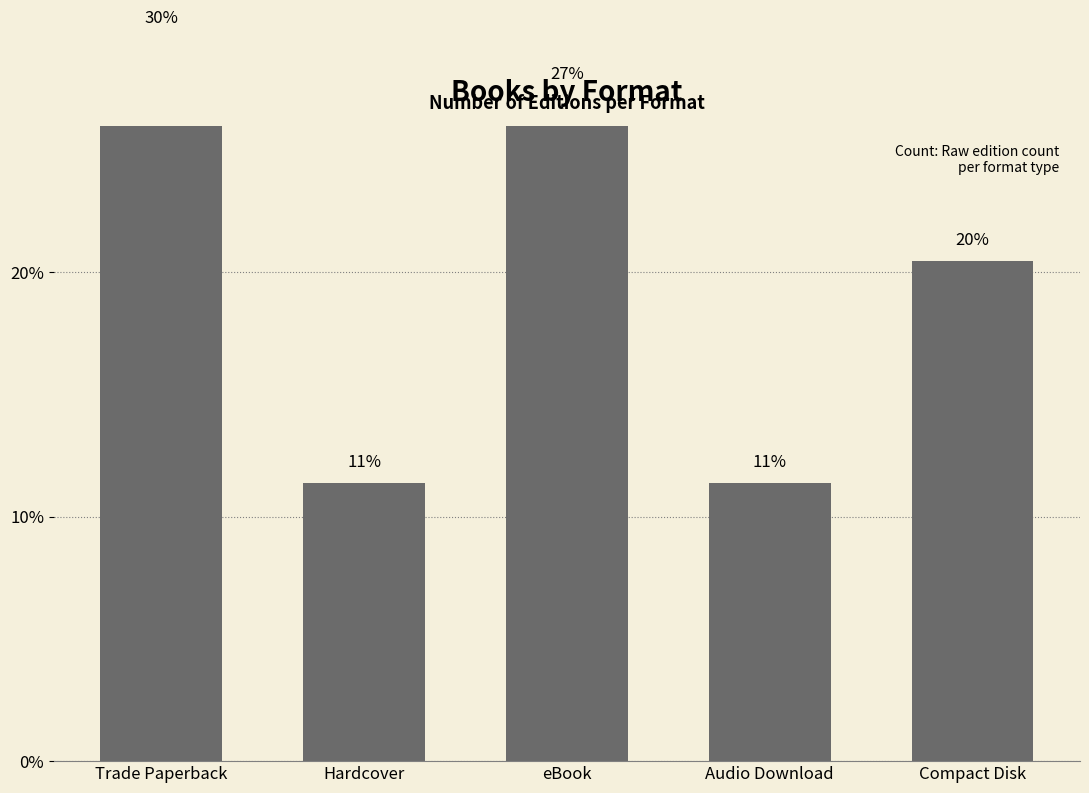

What is the change in value from eBook to Audio Download?

-15.9